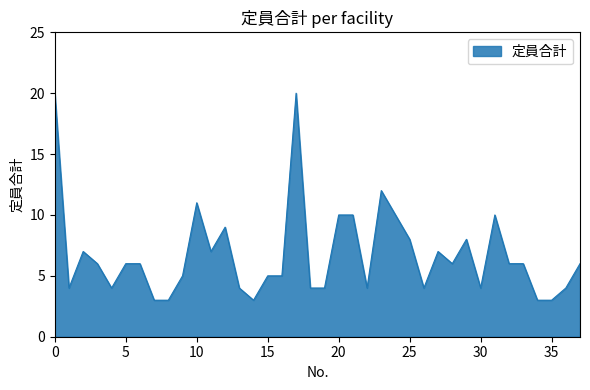

What is the minimum value shown in the chart?

3